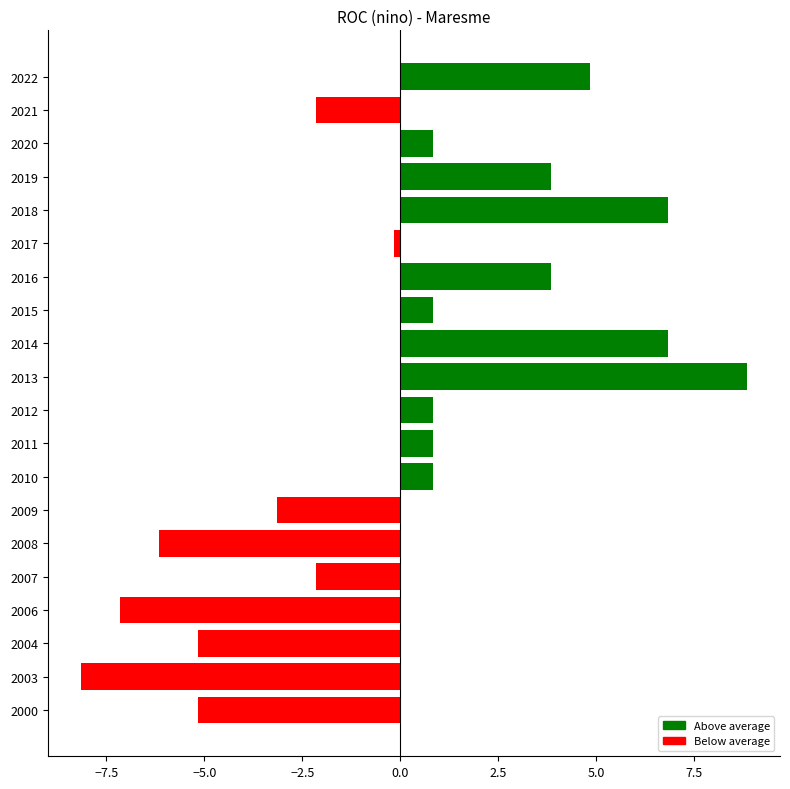

What is the difference between the maximum and minimum values?

17.0